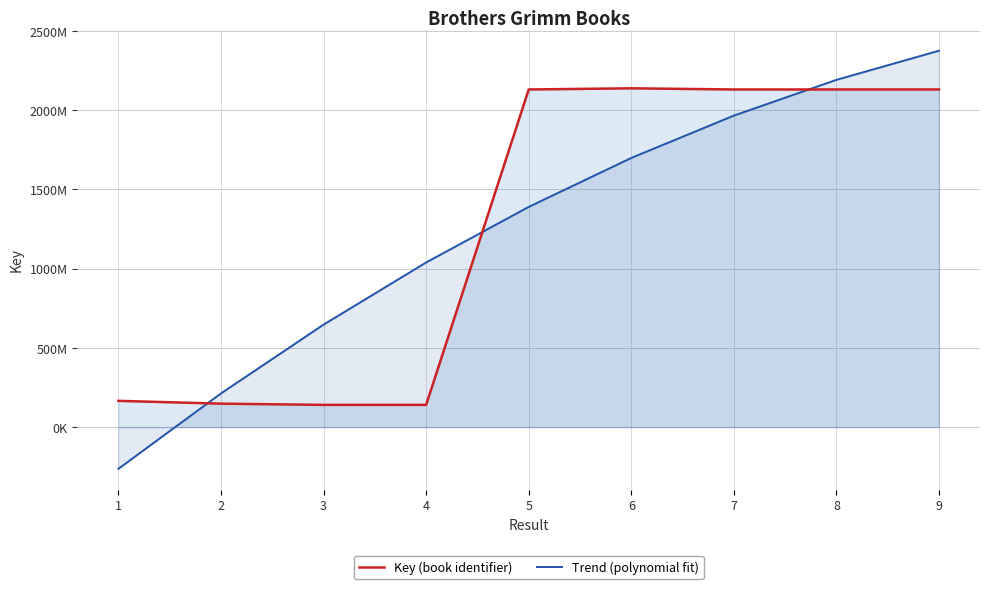

Does the chart display data point markers on the line(s)?

No